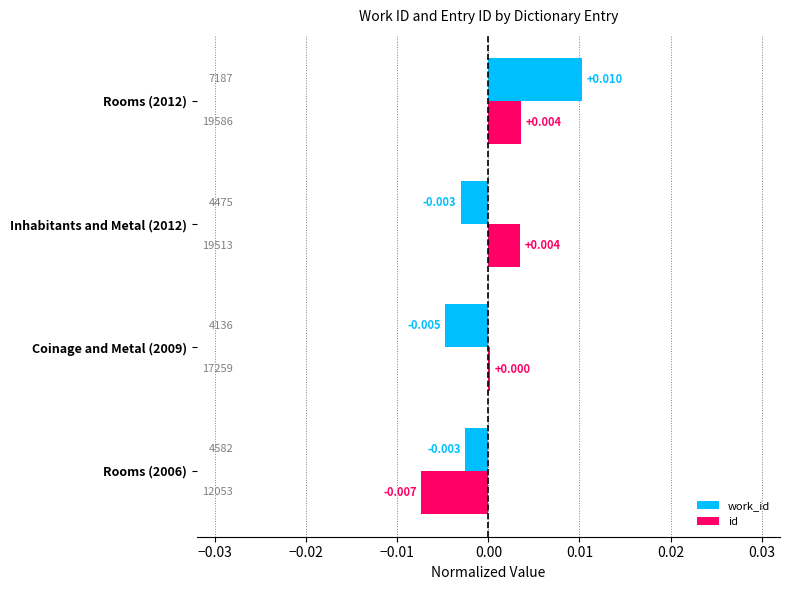

List the series in order of their peak value, lowest first.

id, work_id